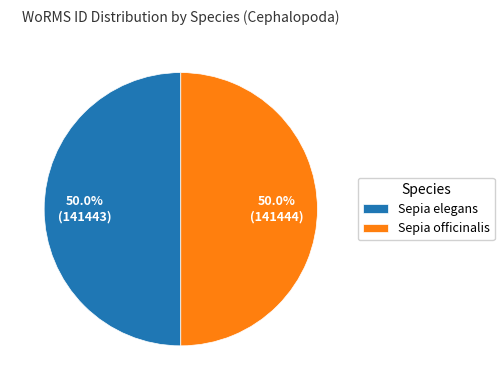

Is it true that Sepia elegans is 37% of the pie?

False